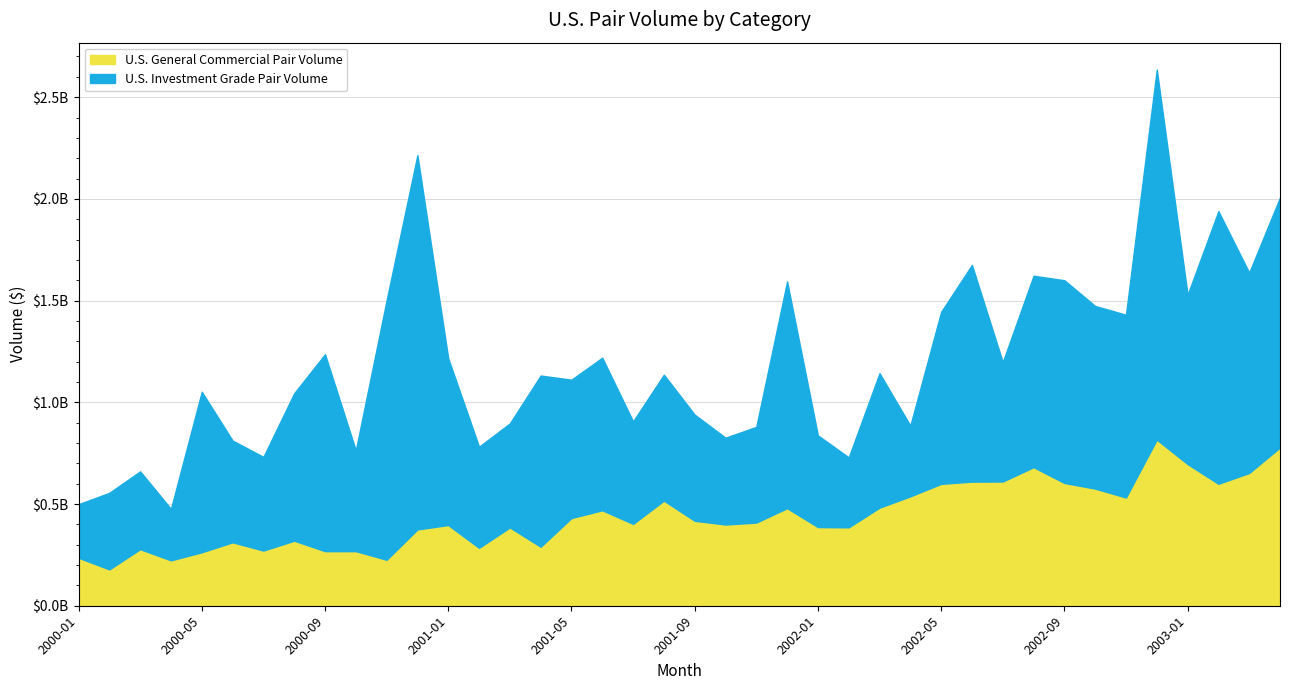

What is the difference between the maximum and minimum values in the U.S. General Commercial Pair Volume series?

638208820